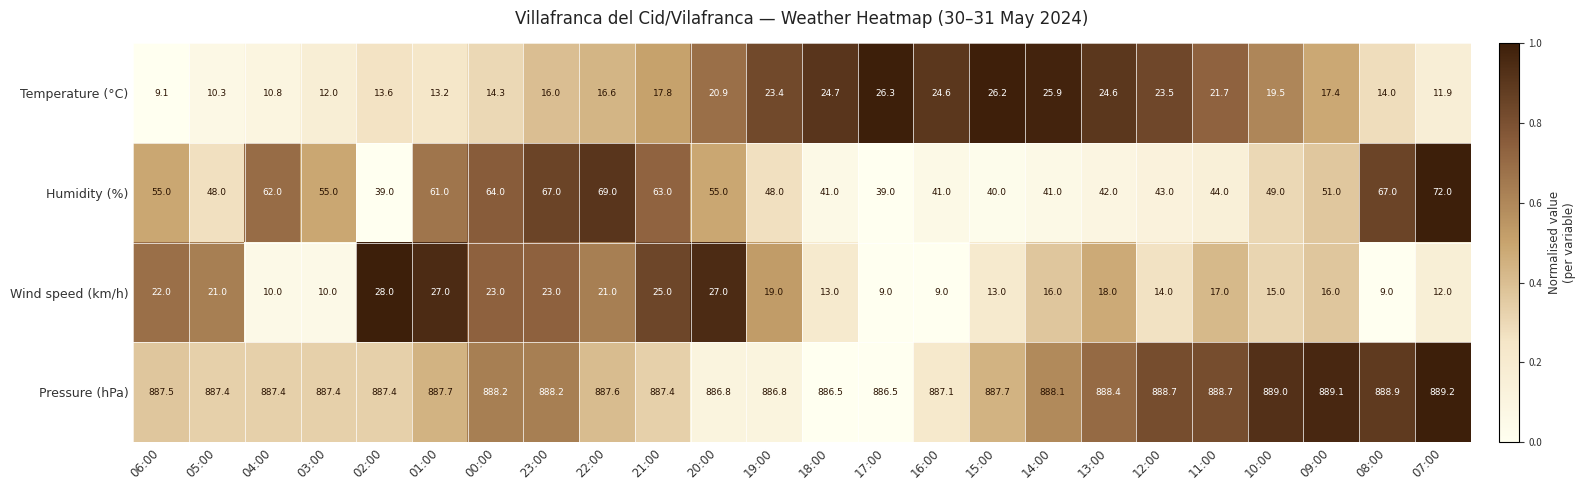

What is the spread (max minus min) of values at 11:00?

871.7